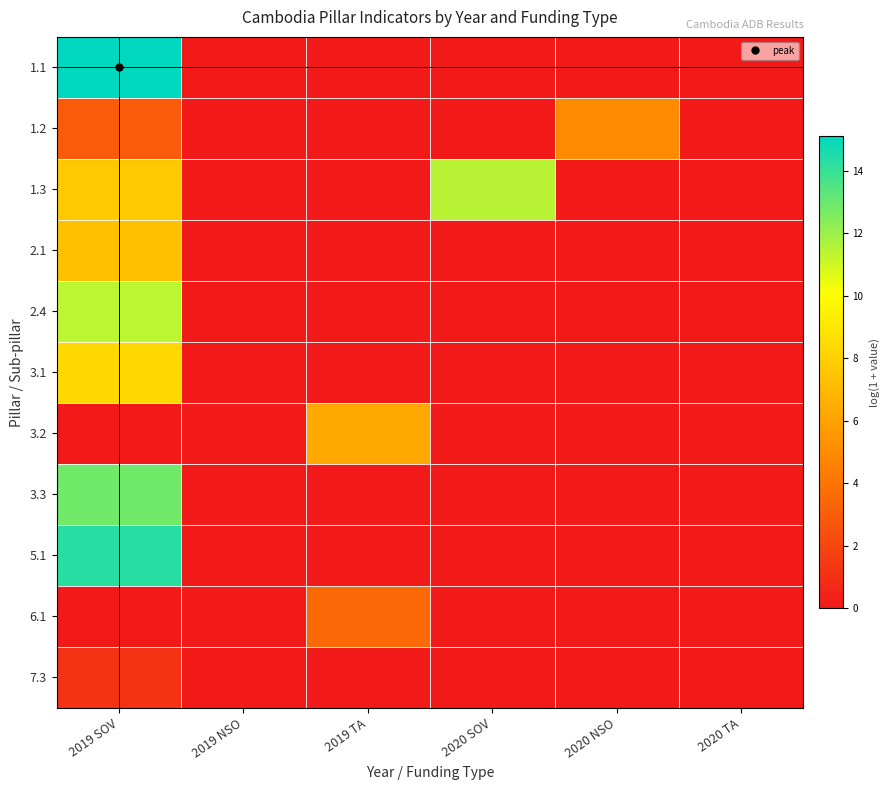

Which series has the widest spread of values?

1.1